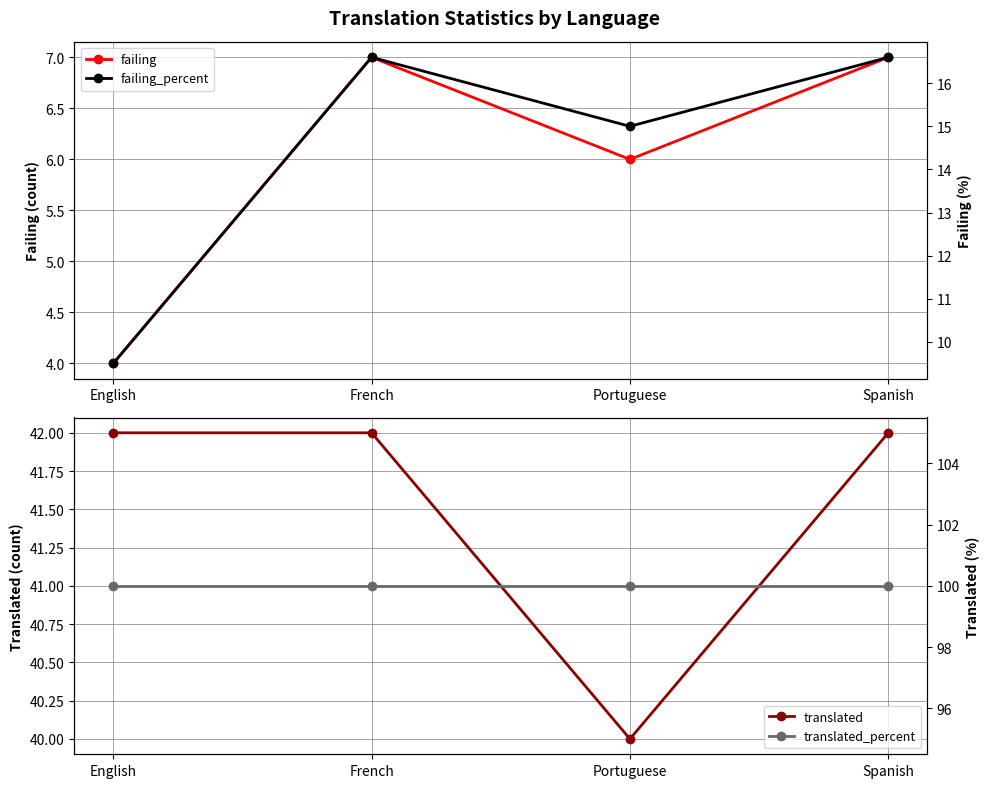

Rank the series by their maximum value, from lowest to highest.

failing, failing_percent, translated, translated_percent